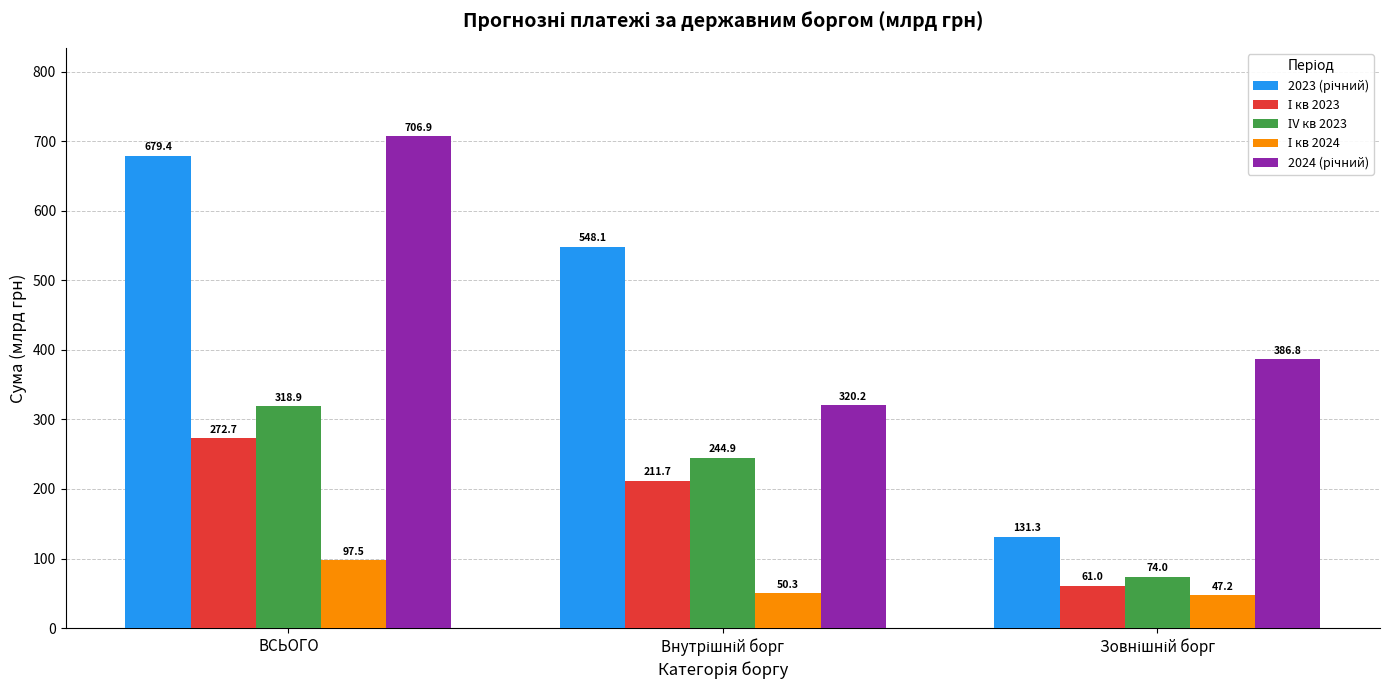

At how many categories does at least one series exceed 127?

3